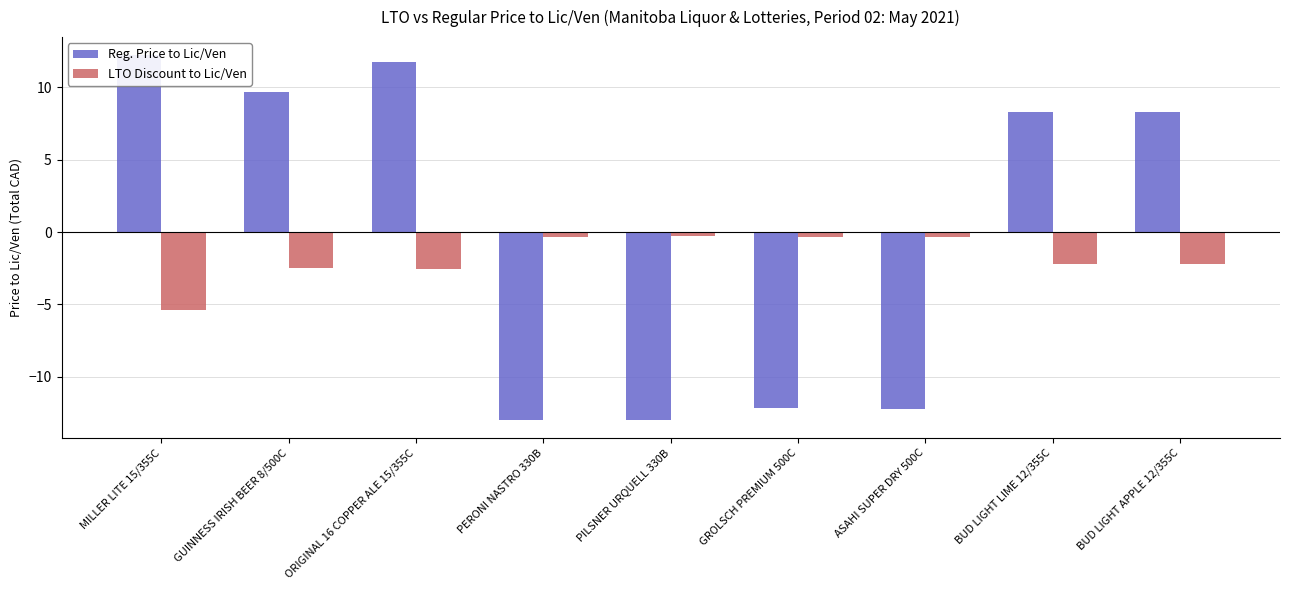

Does the chart contain any negative values?

Yes